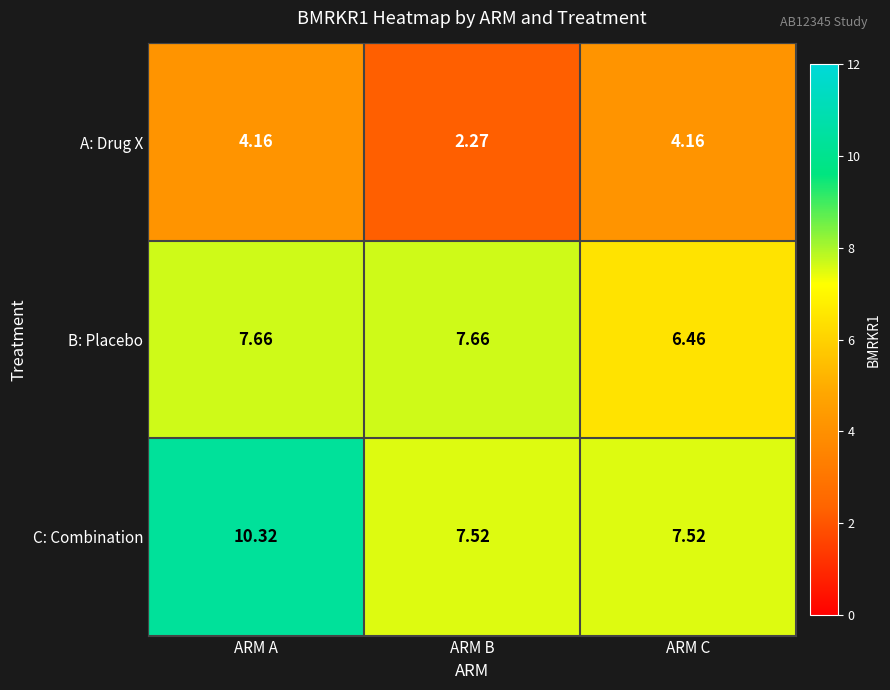

Rank the series at ARM B from lowest to highest value.

A: Drug X, C: Combination, B: Placebo